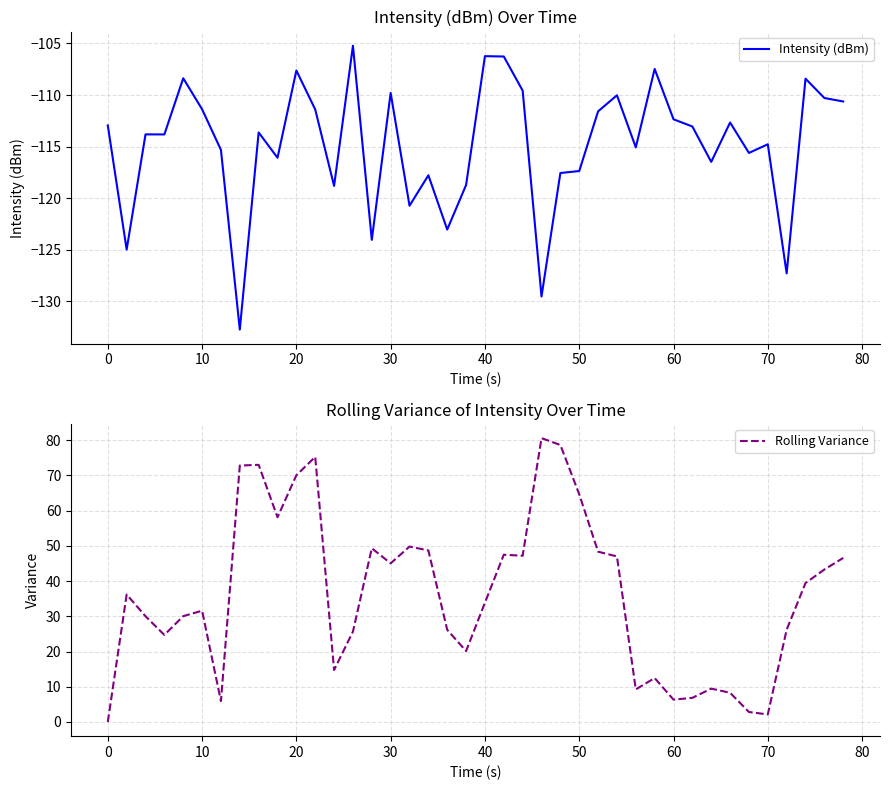

True or false: Rolling Variance and Intensity (dBm) intersect in this chart.

False